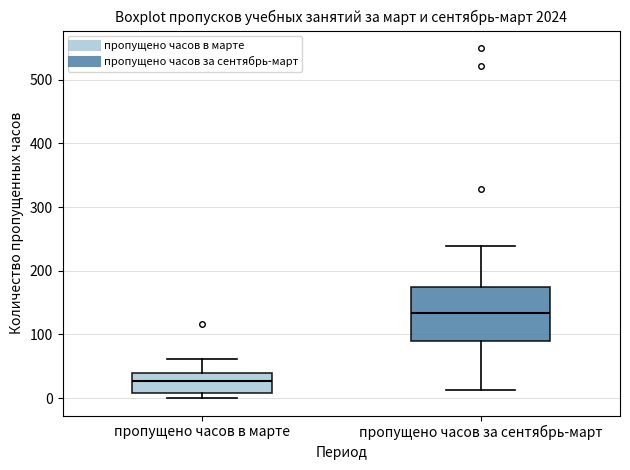

Reading left to right, transcribe this box plot: for each box, give where its median line is, the range the box spans, and where its two whiskers end, as read against the y-axis. The values are not printed on the chart, so give them approximately, as read against the axis.

пропущено часов в марте: median 30, box 10 to 40, whiskers 0 to 60
пропущено часов за сентябрь-март: median 130, box 90 to 170, whiskers 10 to 240